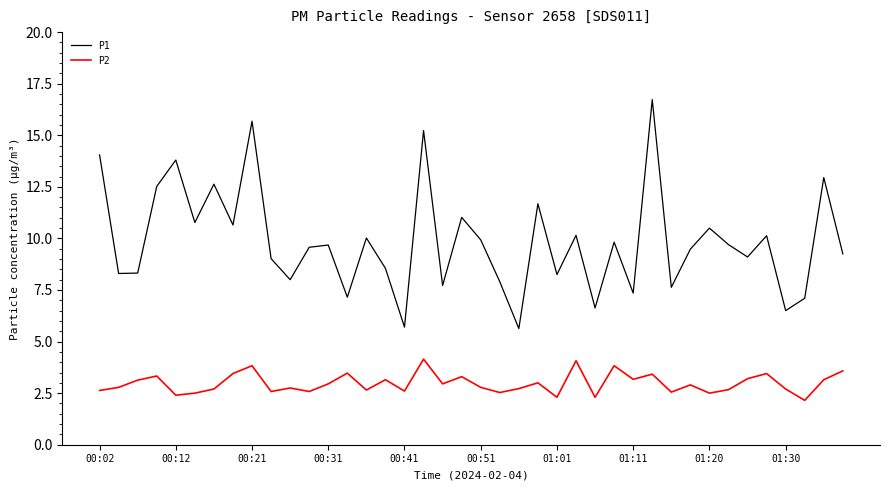

True or false: P1 and P2 cross at least once.

False